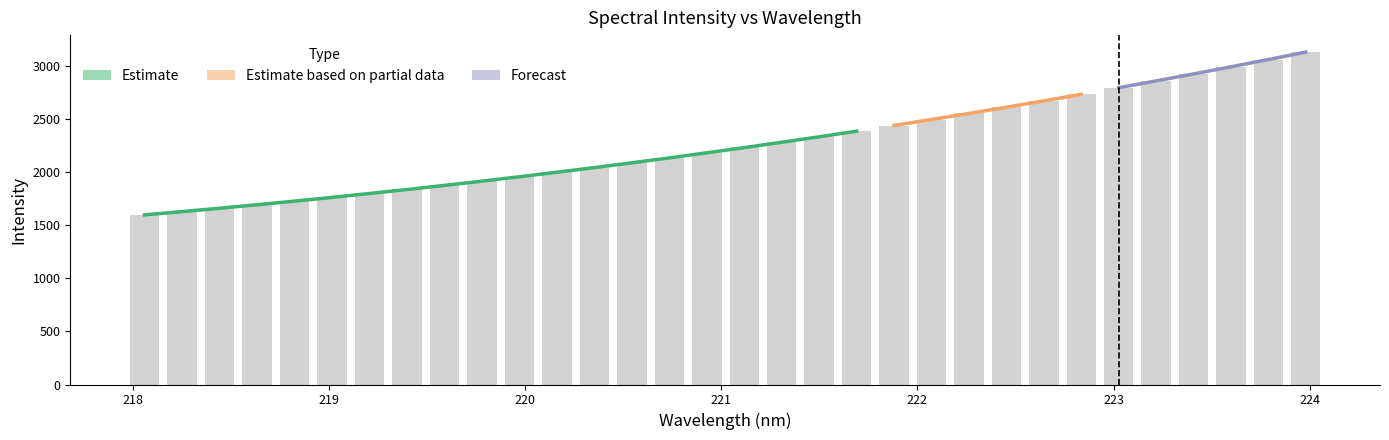

Which category has the lowest value across all series?

218